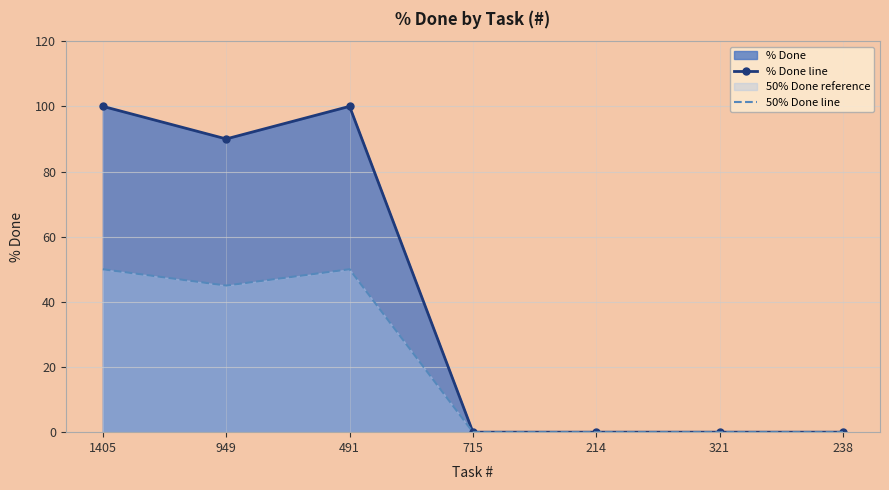

What is the maximum value shown in the chart?

100